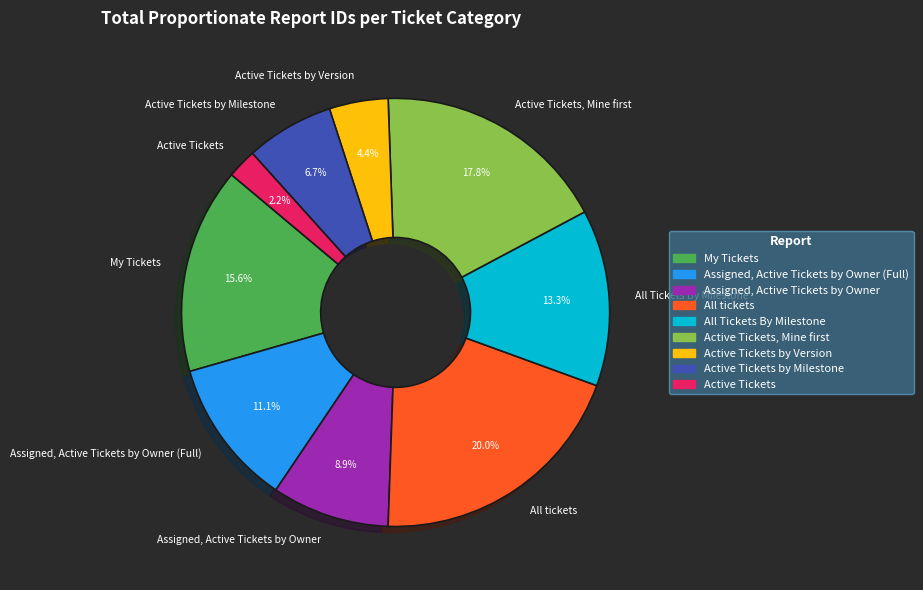

Rank the categories by value from highest to lowest.

All tickets, Active Tickets, Mine first, My Tickets, All Tickets By Milestone, Assigned, Active Tickets by Owner (Full), Assigned, Active Tickets by Owner, Active Tickets by Milestone, Active Tickets by Version, Active Tickets